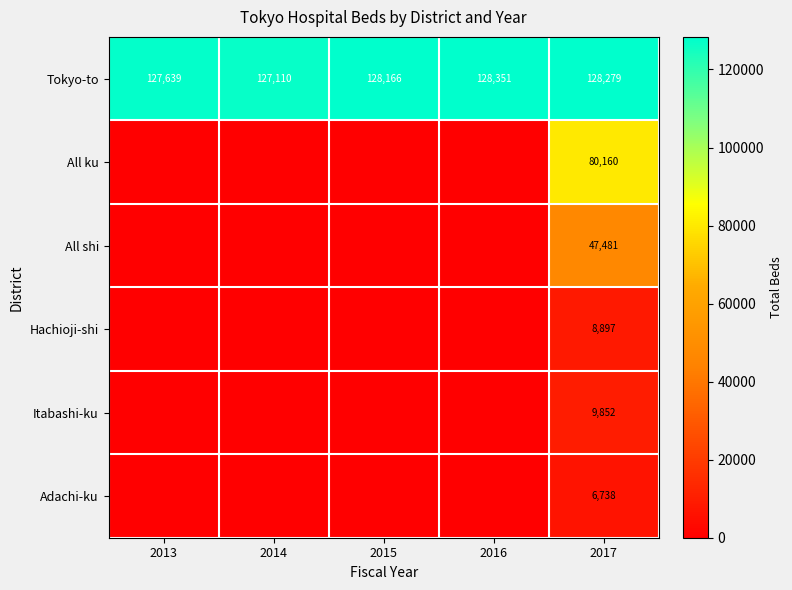

At 2017, list the series in order from smallest to largest.

Adachi-ku, Hachioji-shi, Itabashi-ku, All shi, All ku, Tokyo-to